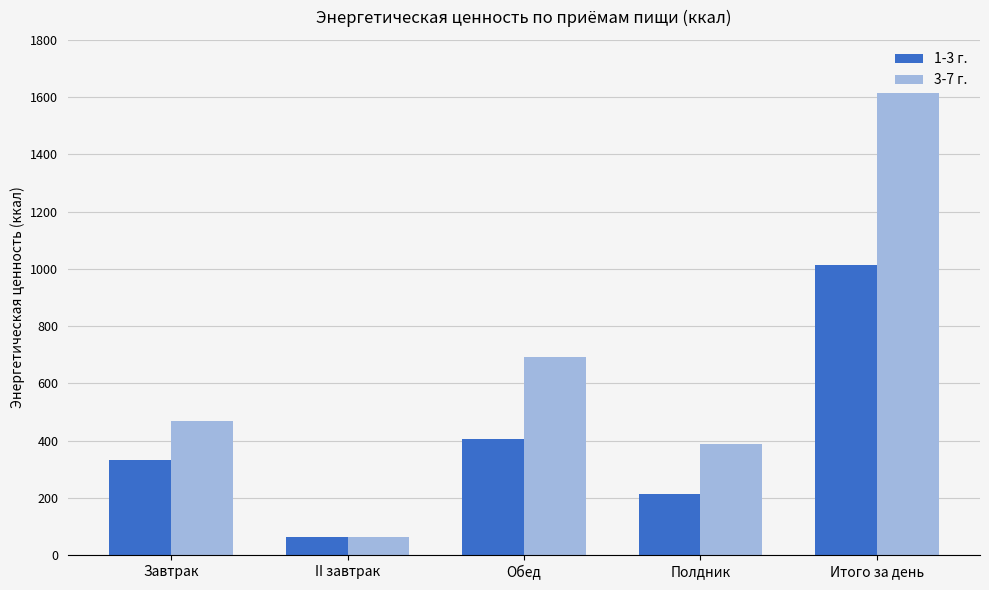

How many bars are there in total?

10